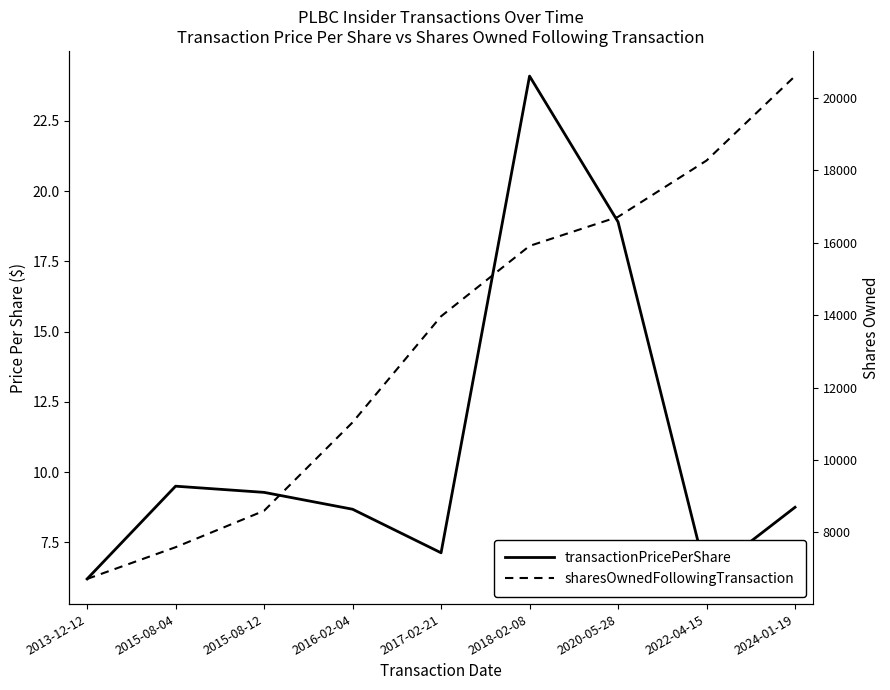

Does the chart have visible grid lines?

No